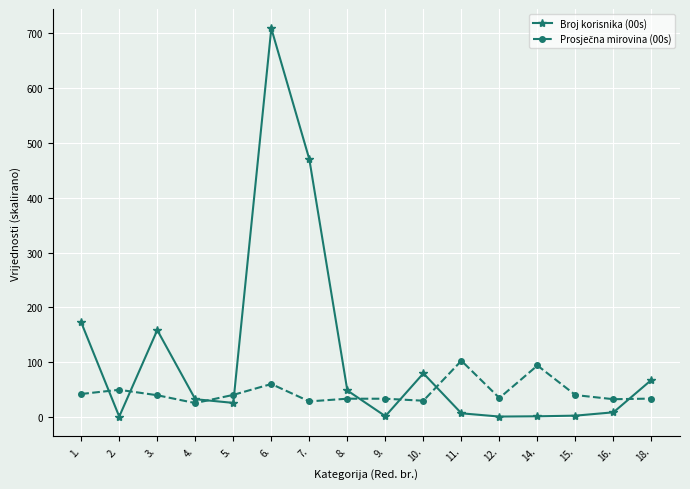

At which category does the chart reach its peak across all series?

6.